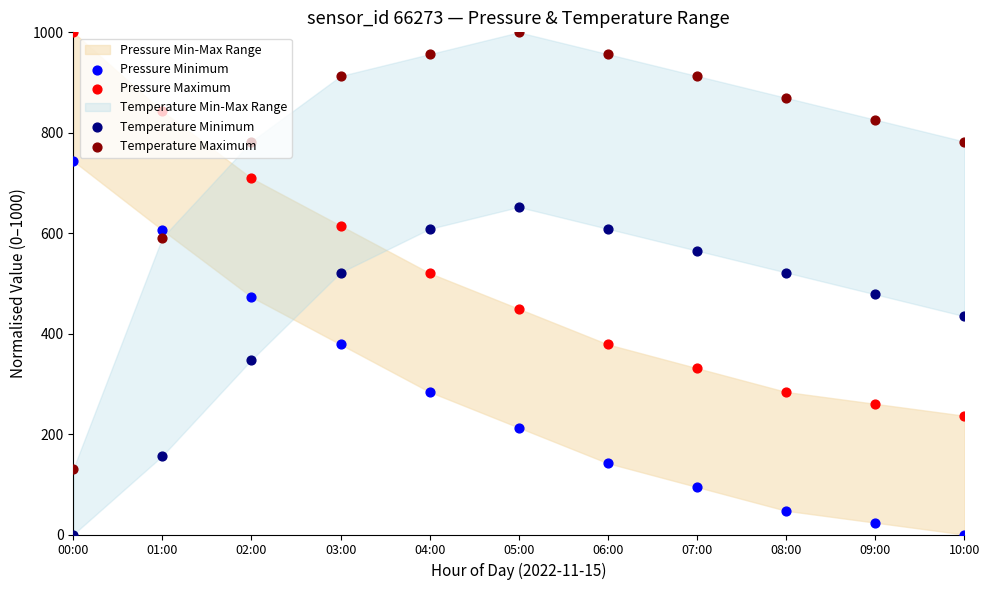

Which series reaches the maximum Y coordinate?

Pressure Maximum